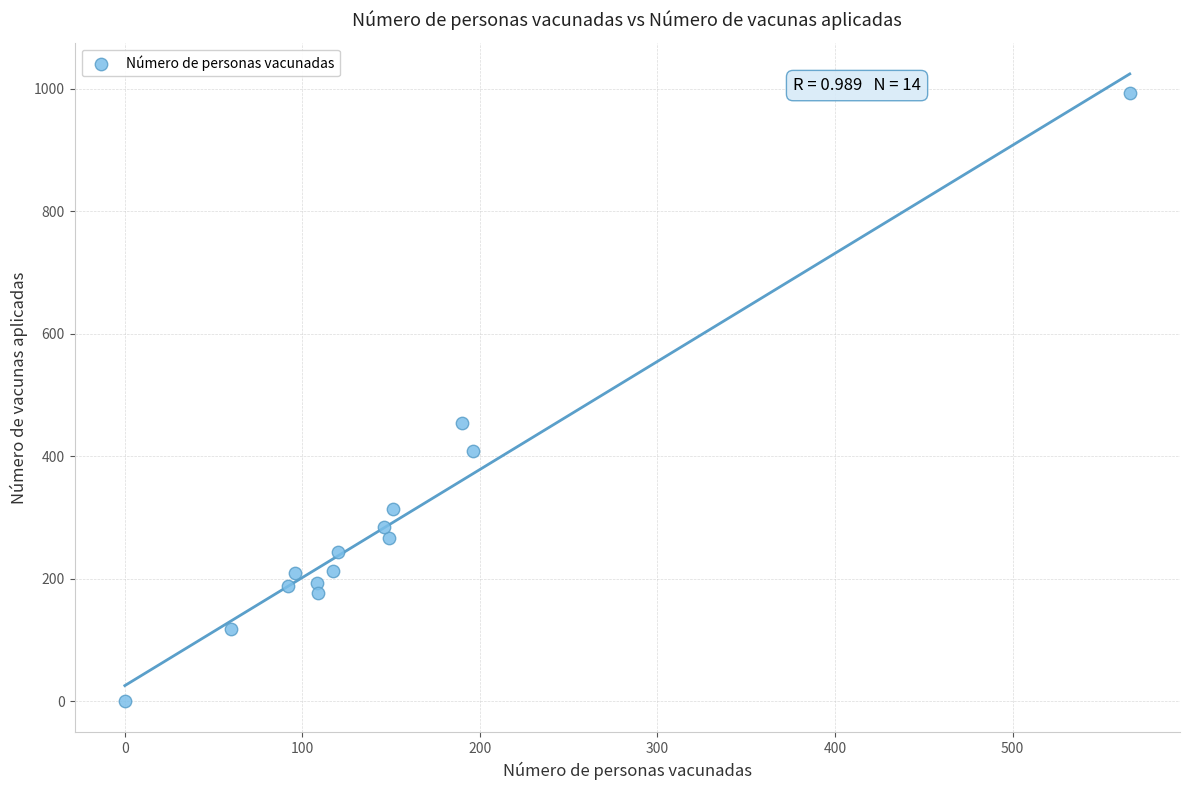

What Y value in the scatter plot is closest to 496?

454